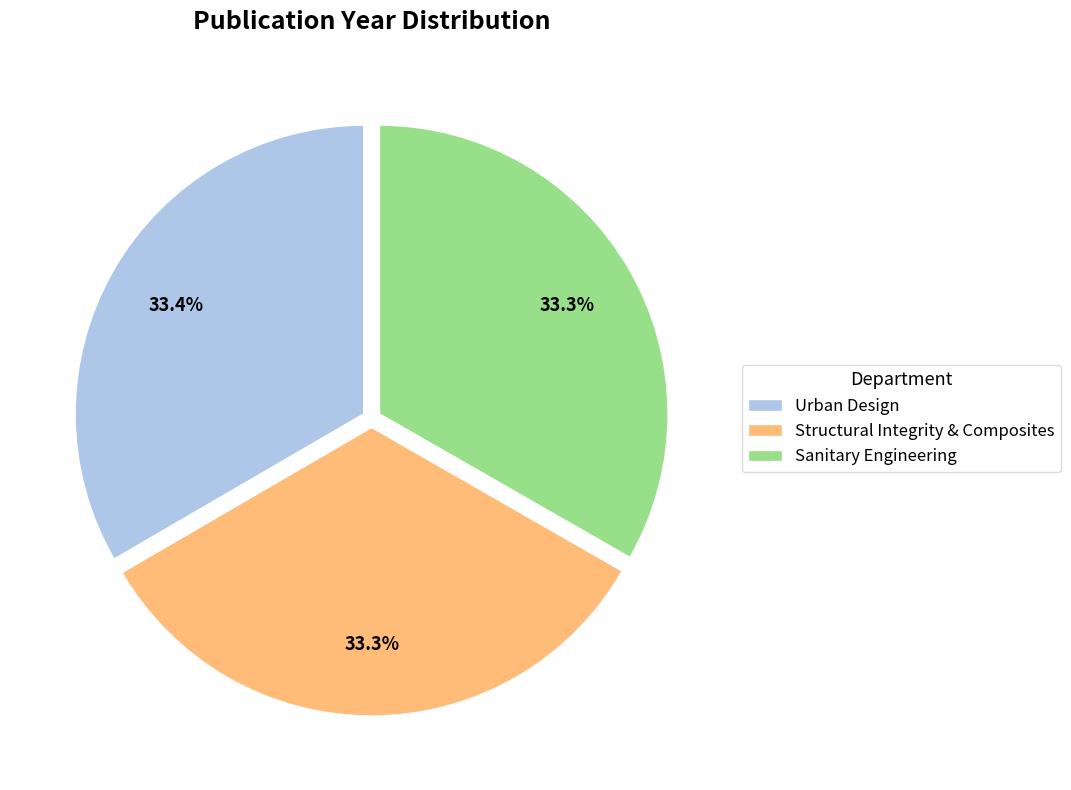

Do Sanitary Engineering and Urban Design together represent more than half of the pie?

Yes